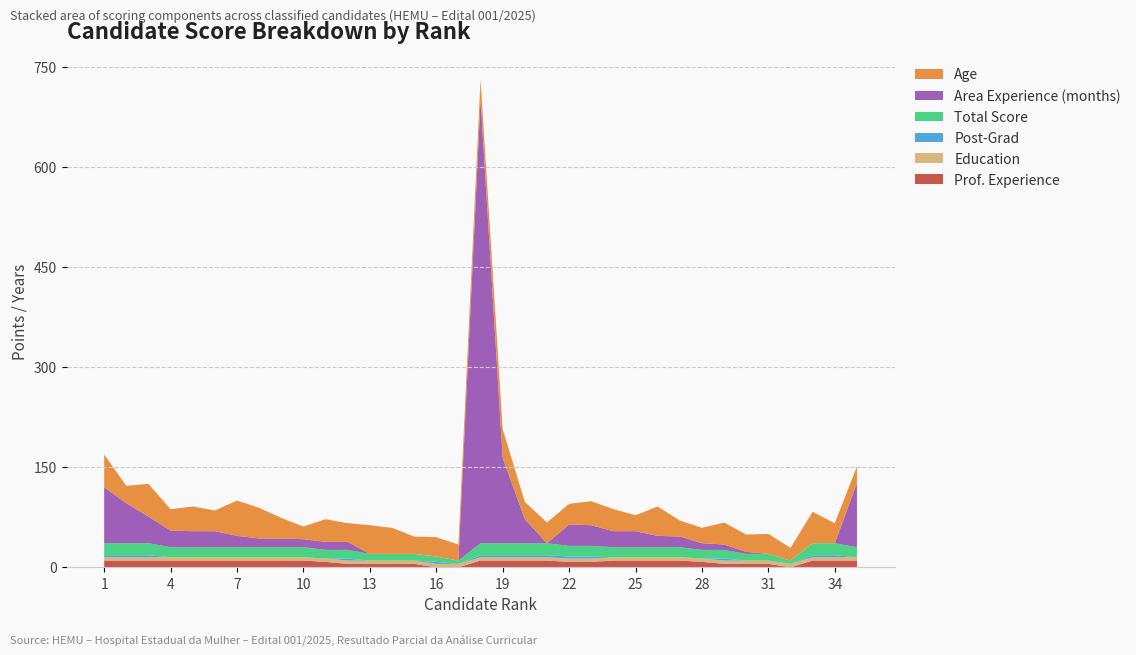

Reading right to left, extract all data points from this chart.

PONTUACAO EXPERIENCIA PROFISSIONAL: 35=10	34=10	33=10	32=0	31=5	30=5	29=5	28=8	27=10	26=10	25=10	24=10	23=8	22=8	21=10	20=10	19=10	18=10	17=0	16=0	15=5	14=5	13=5	12=5	11=8	10=10	9=10	8=10	7=10	6=10	5=10	4=10	3=10	2=10	1=10
PONTUACAO FORMACAO: 35=5	34=5	33=5	32=5	31=5	30=5	29=5	28=5	27=5	26=5	25=5	24=5	23=5	22=5	21=5	20=5	19=5	18=5	17=5	16=5	15=5	14=5	13=5	12=5	11=5	10=5	9=5	8=5	7=5	6=5	5=5	4=5	3=5	2=5	1=5
PONTUACAO FORMACAO POS: 35=0	34=3	33=3	32=0	31=0	30=0	29=3	28=0	27=0	26=0	25=0	24=0	23=3	22=3	21=3	20=3	19=3	18=3	17=0	16=3	15=0	14=0	13=0	12=3	11=0	10=0	9=0	8=0	7=0	6=0	5=0	4=0	3=3	2=3	1=3
PONTUACAO TOTAL: 35=15	34=18	33=18	32=5	31=10	30=10	29=13	28=13	27=15	26=15	25=15	24=15	23=16	22=16	21=18	20=18	19=18	18=18	17=5	16=8	15=10	14=10	13=10	12=13	11=13	10=15	9=15	8=15	7=15	6=15	5=15	4=15	3=18	2=18	1=18
QUANTO TEMPO AREA INTERESSE: 35=96	34=0	33=0	32=0	31=0	30=3	29=8	28=10	27=16	26=17	25=24	24=24	23=31	22=32	21=0	20=36	19=128	18=665	17=0	16=0	15=0	14=0	13=0	12=12	11=12	10=12	9=13	8=13	7=17	6=24	5=24	4=25	3=40	2=60	1=84
IDADE: 35=25	34=30	33=47	32=19	31=30	30=26	29=33	28=23	27=24	26=44	25=24	24=33	23=36	22=31	21=31	20=26	19=43	18=30	17=24	16=29	15=26	14=39	13=43	12=28	11=34	10=19	9=31	8=46	7=53	6=31	5=37	4=32	3=49	2=26	1=49